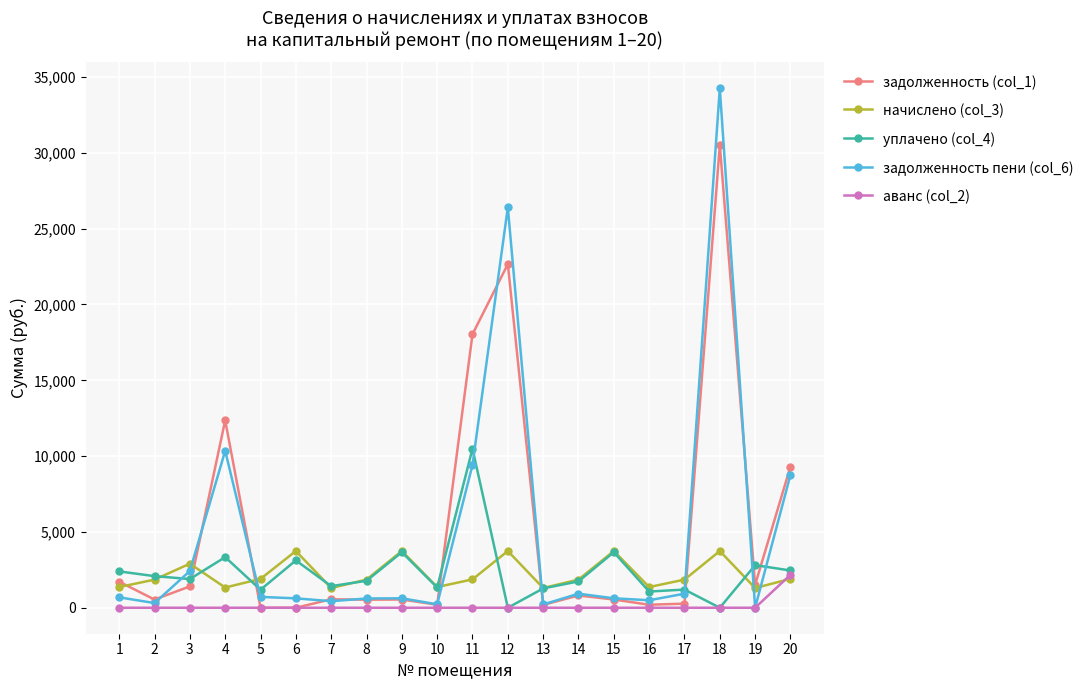

At which category is the sum across all series the highest?

18